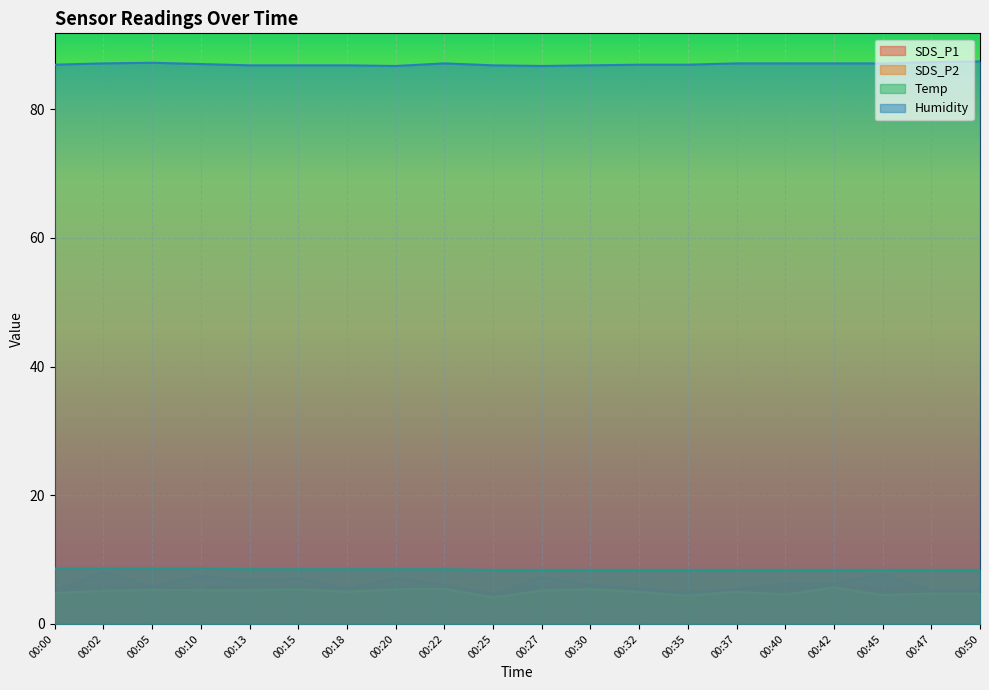

How many distinct data groups are displayed?

4